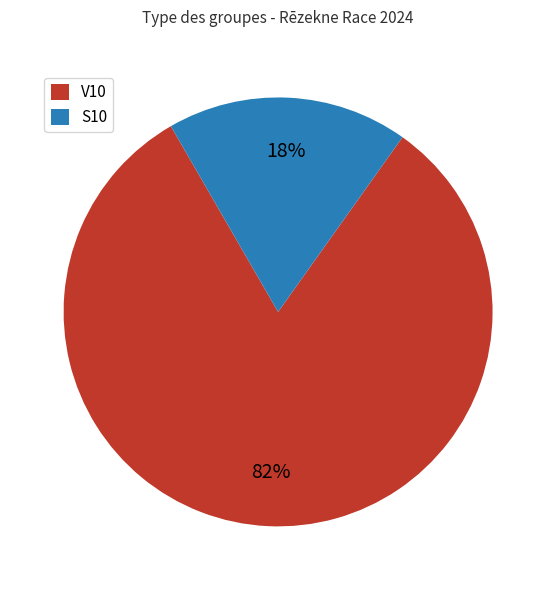

To the nearest percent, what percentage of the pie is V10?

82%